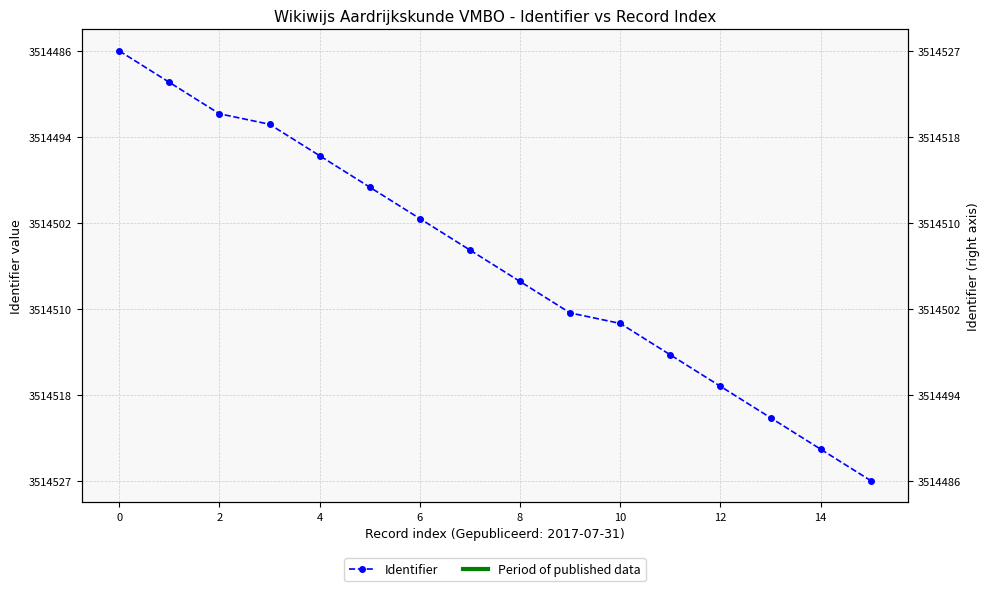

What is the greatest value displayed?

3514527